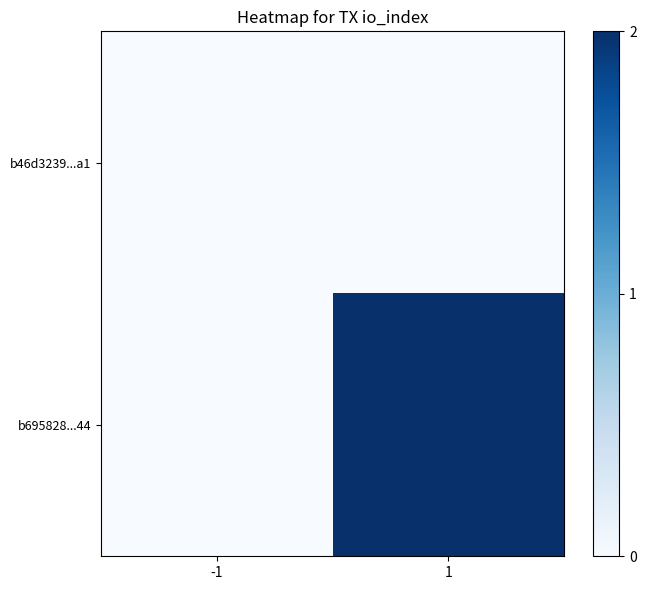

List the series in order of their peak value, highest first.

b695828...44, b46d3239...a1